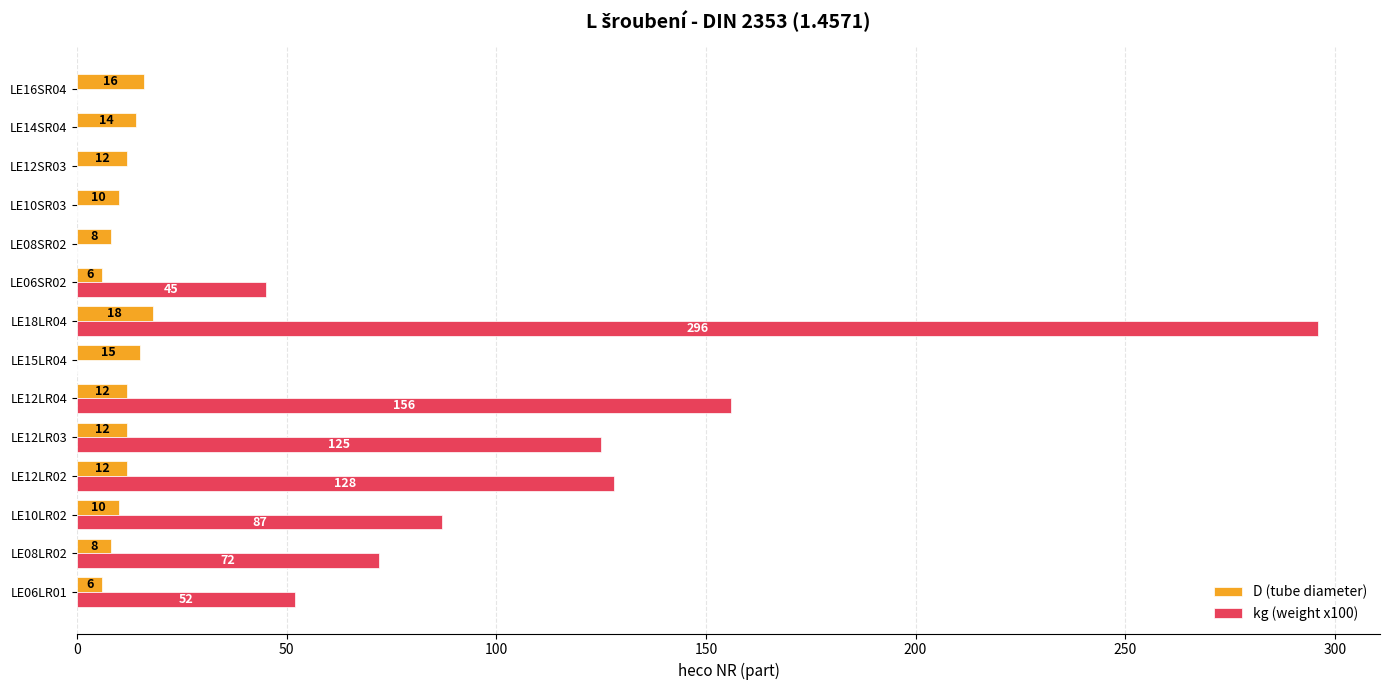

What is the sum of all kg (weight x100) values?

961